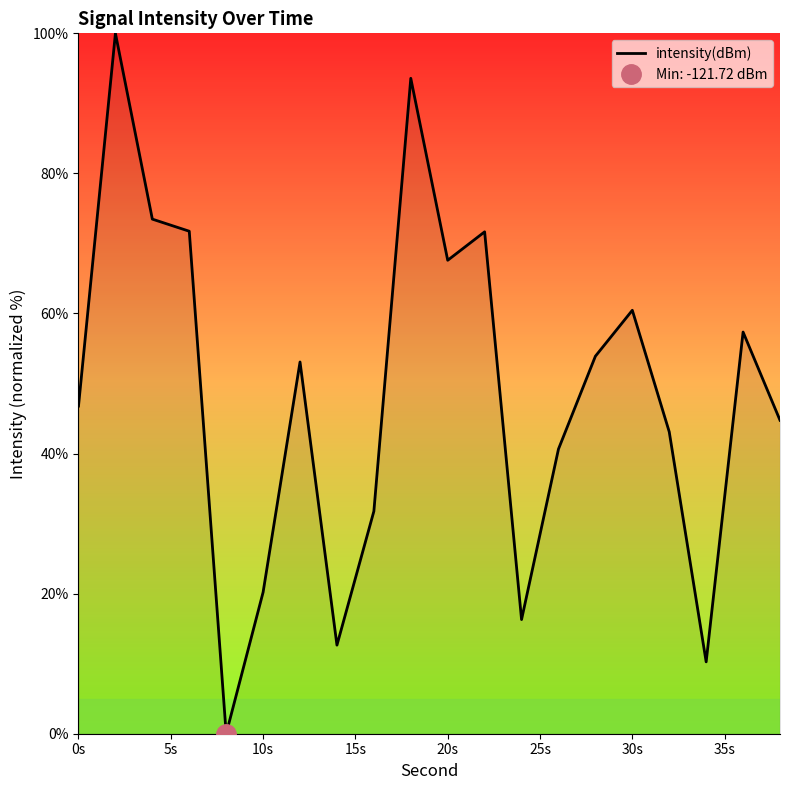

True or false: intensity(dBm) has a value of 60.5 at 30s.

True